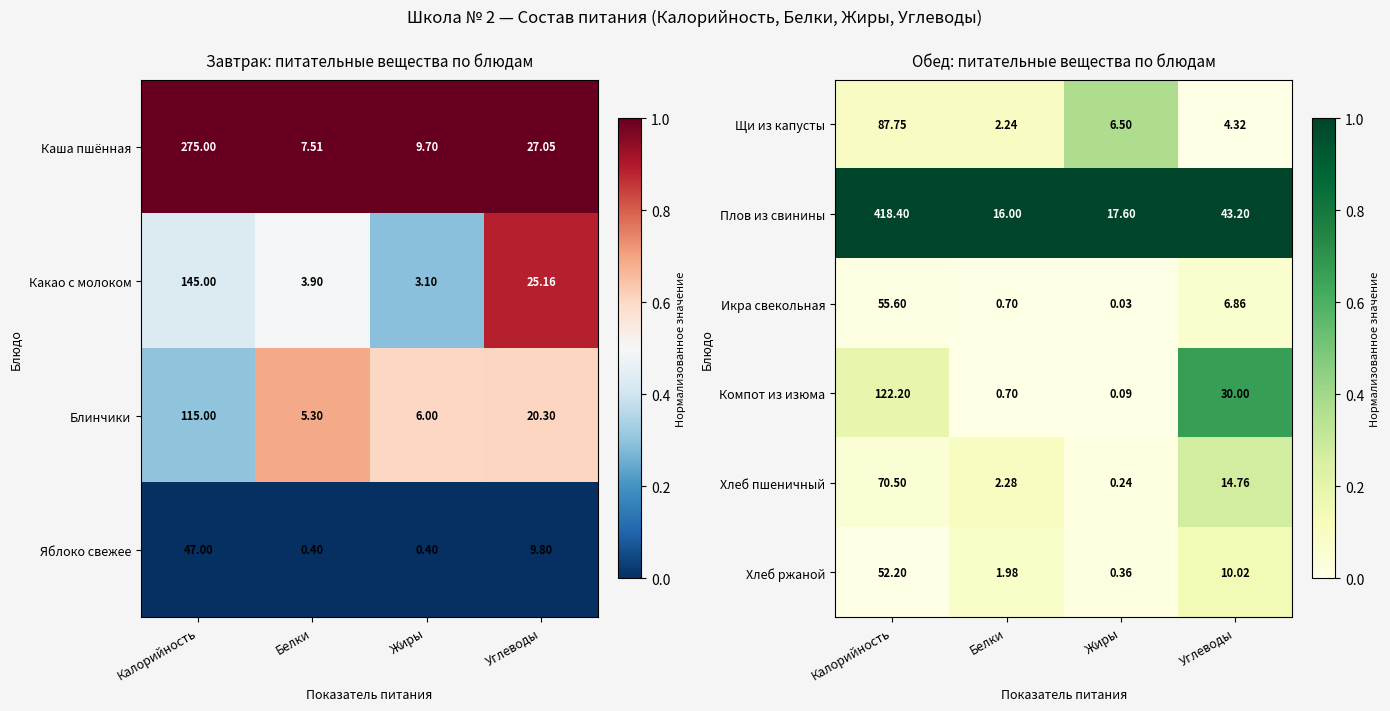

Rank the categories by Компот из изюма value from lowest to highest.

Жиры, Белки, Углеводы, Калорийность